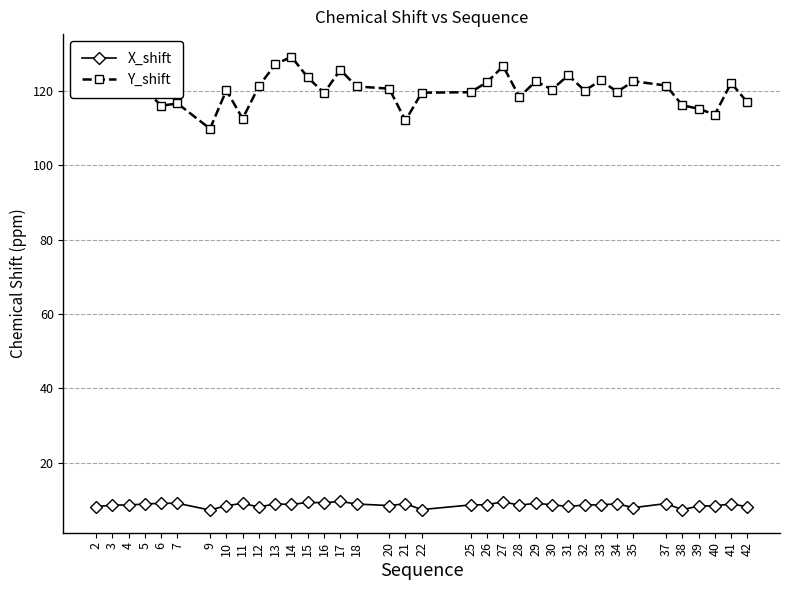

Is it true that Y_shift equals 122.6 at 35?

True